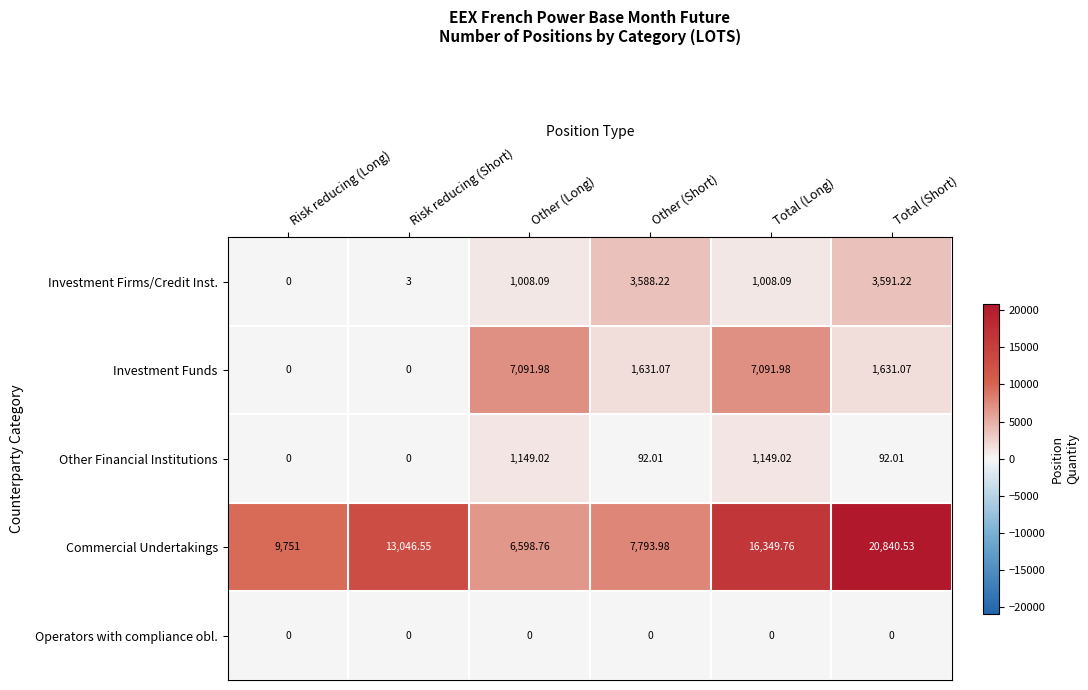

At which label does Other Financial Institutions first exceed 92?

Other (Long)